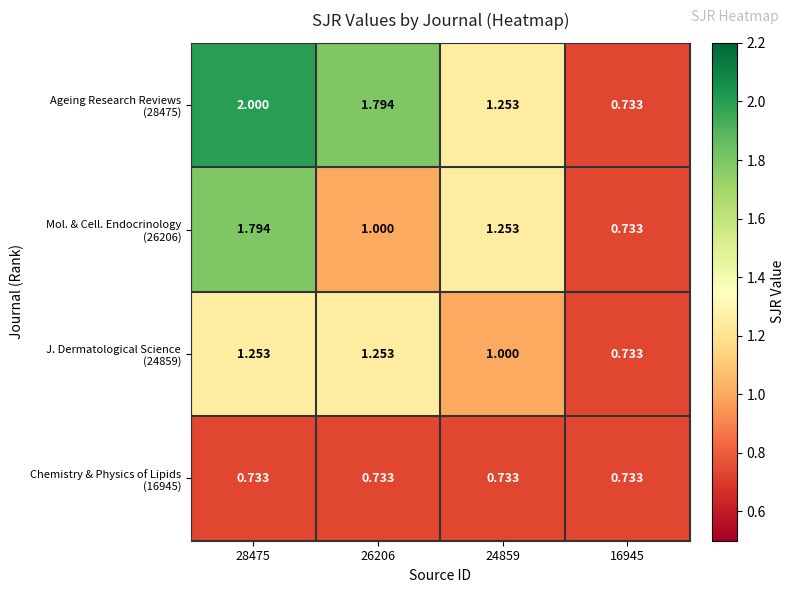

Count the number of categories in the chart.

4